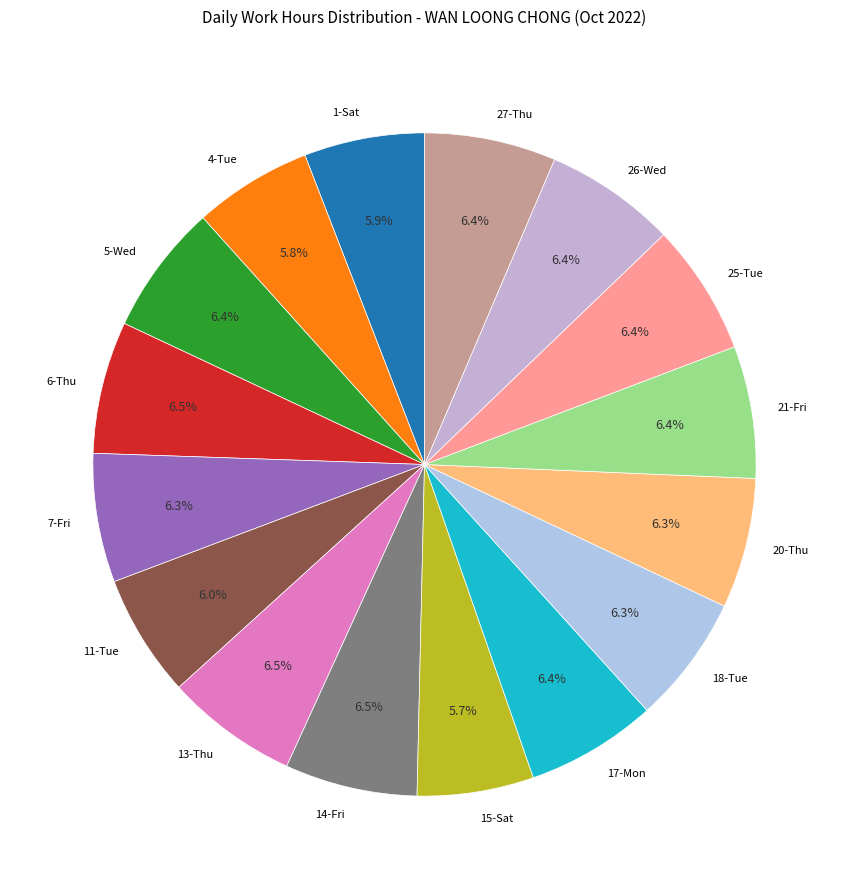

To the nearest percent, what is the difference between the 15-Sat and 27-Thu slice percentages?

1%